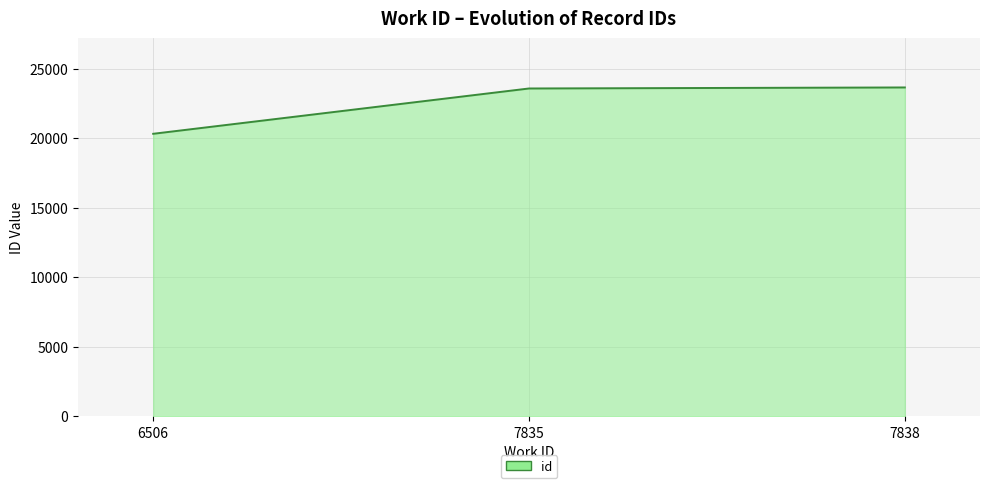

Where does the data first go above 23565?

7838